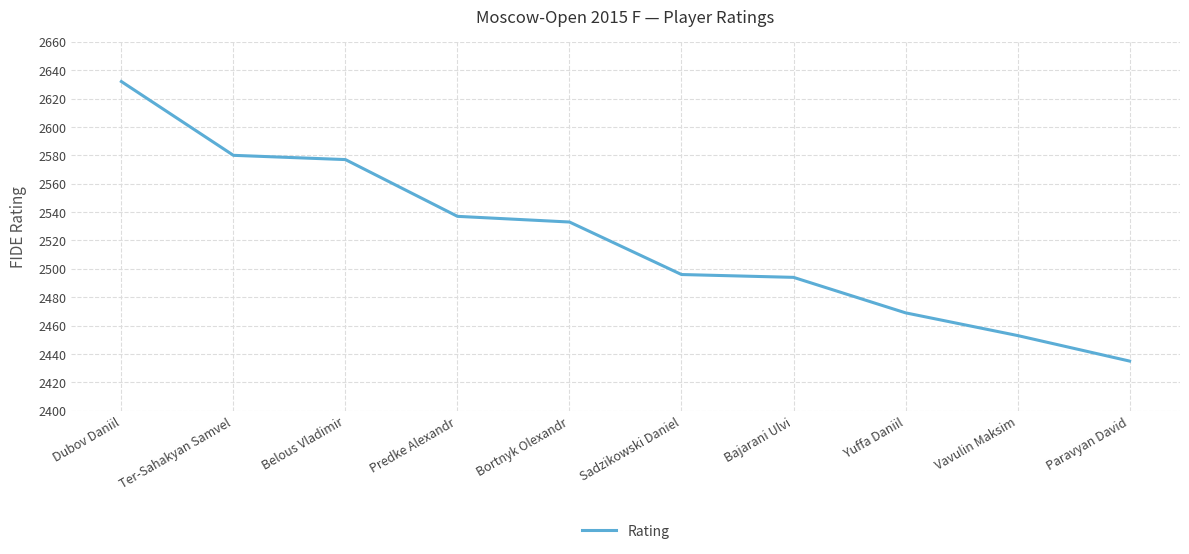

What is the difference between the maximum and second lowest values?

179